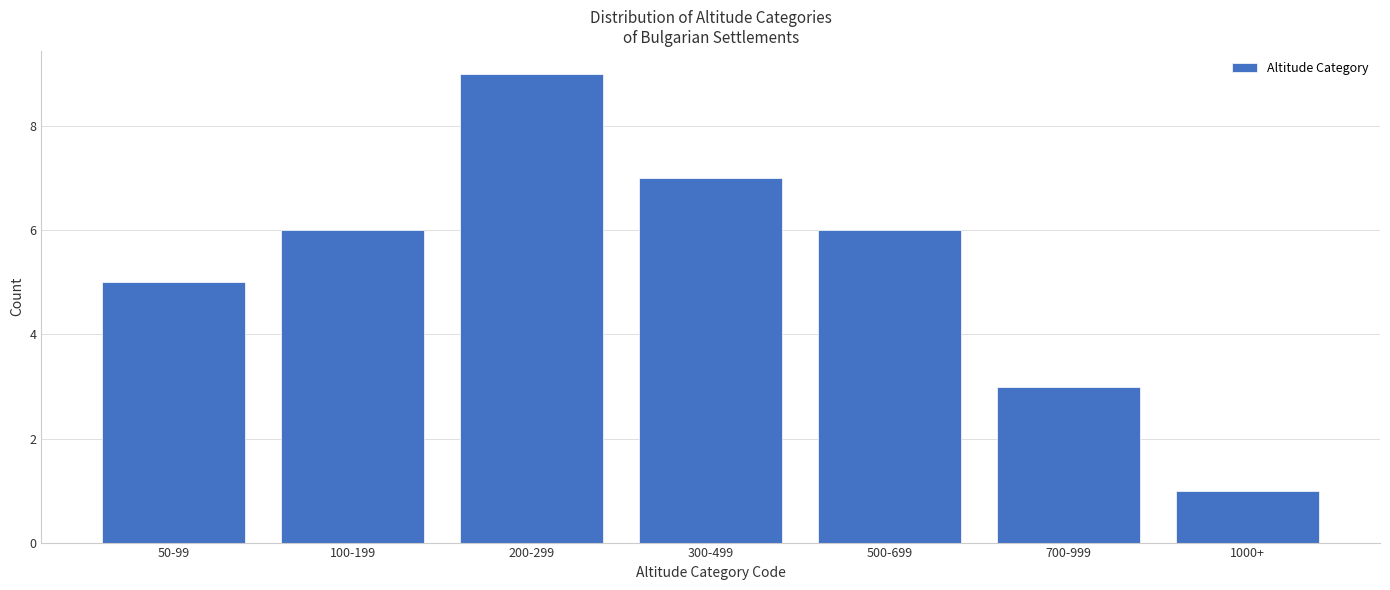

Reading left to right, what are all the values shown in this chart?

50-99=5	100-199=6	200-299=9	300-499=7	500-699=6	700-999=3	1000+=1